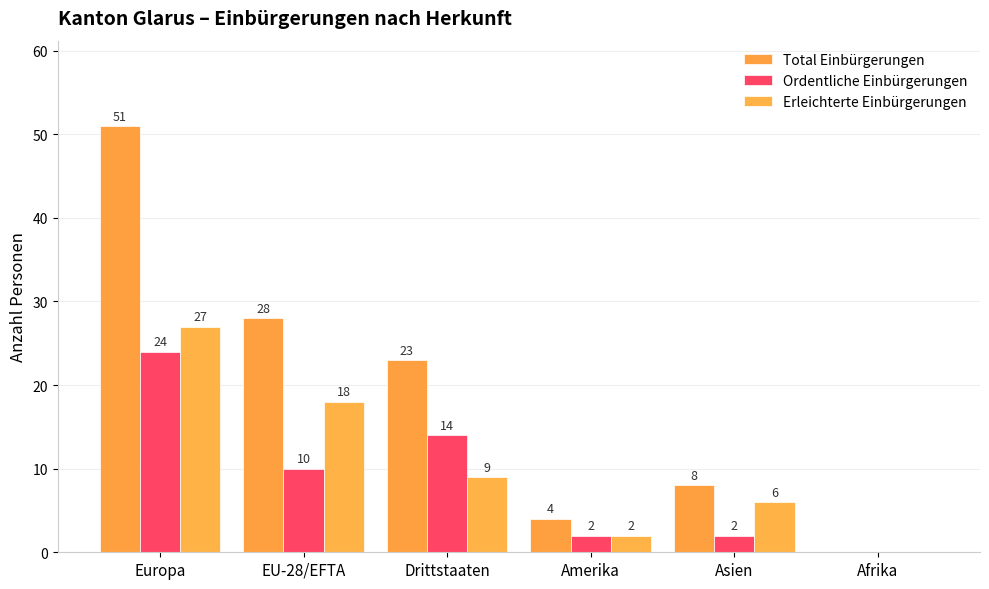

Count the number of data series in this chart.

3